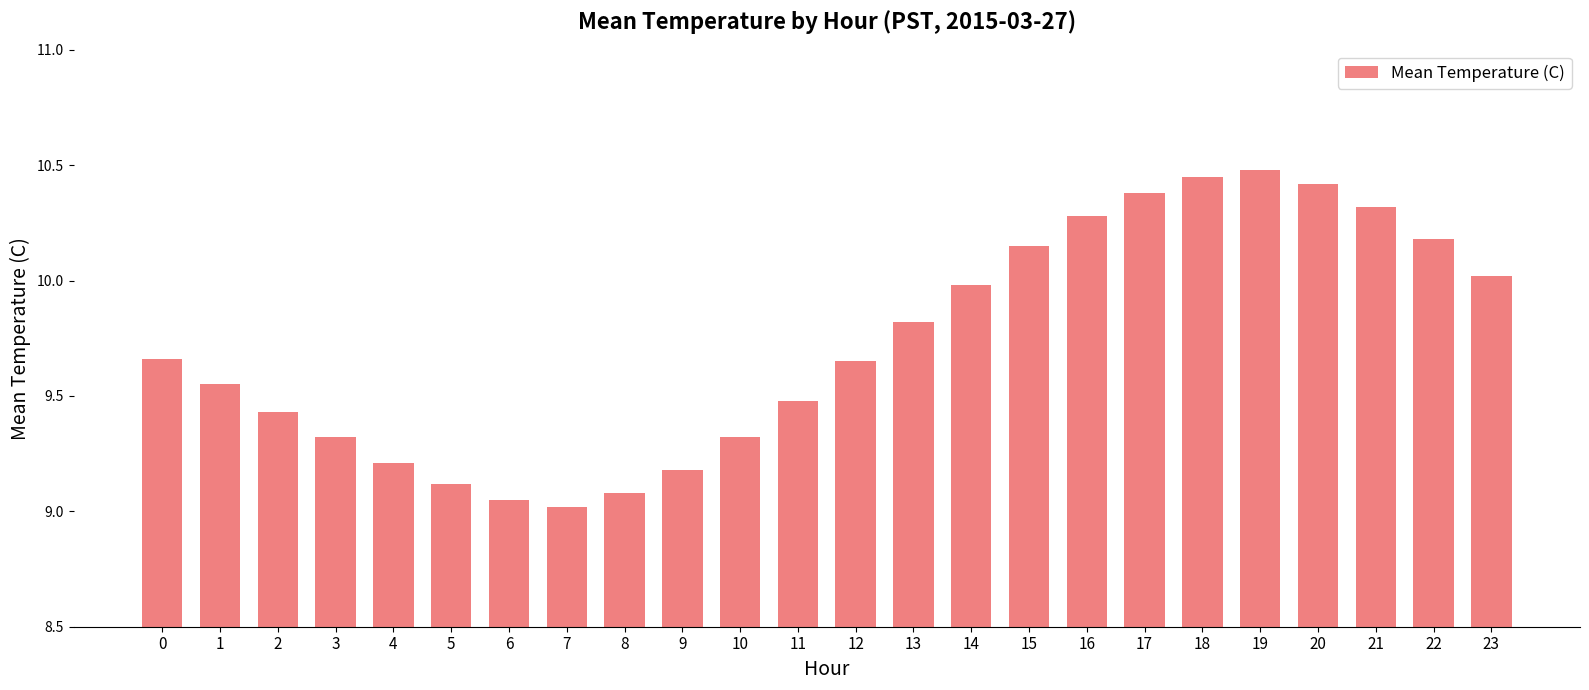

What is the smallest value displayed?

9.0